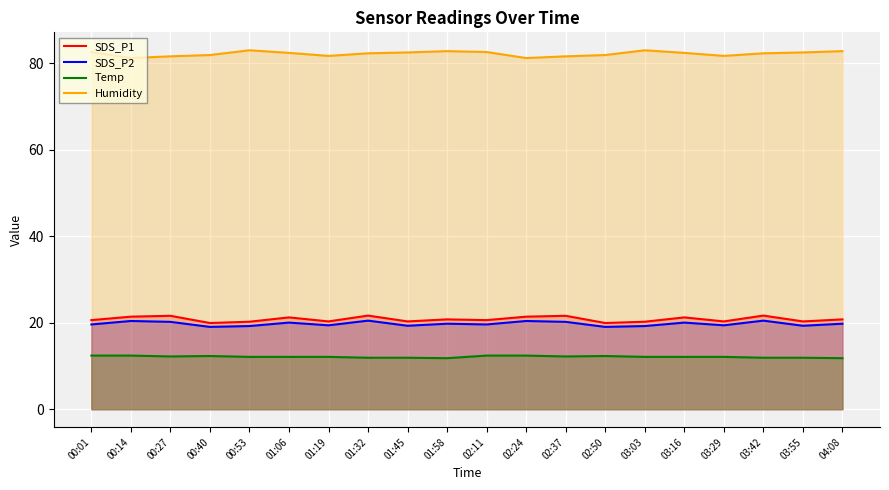

At which category does Temp reach its first local peak?

00:40